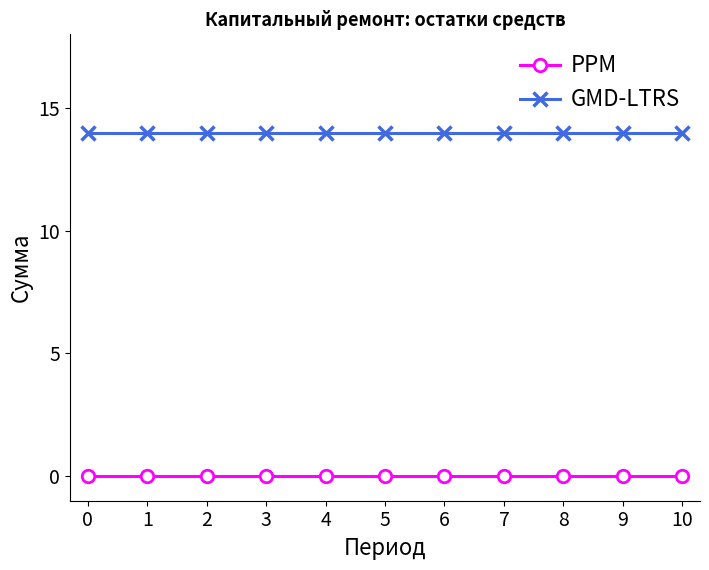

What is the spread (max minus min) of values at 4?

14